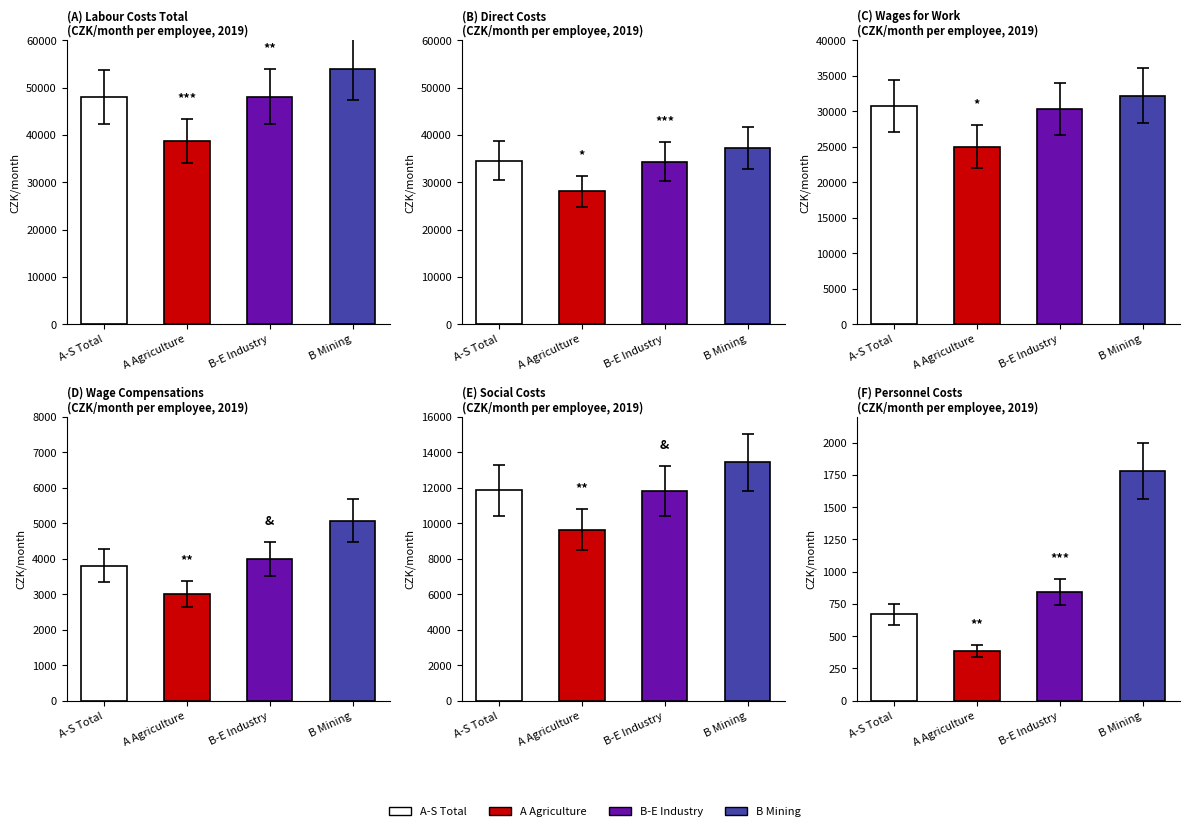

List the series in order of their peak value, highest first.

Labour costs total, Direct costs, Wages for work, Social costs, Wage compensations, Personnel costs